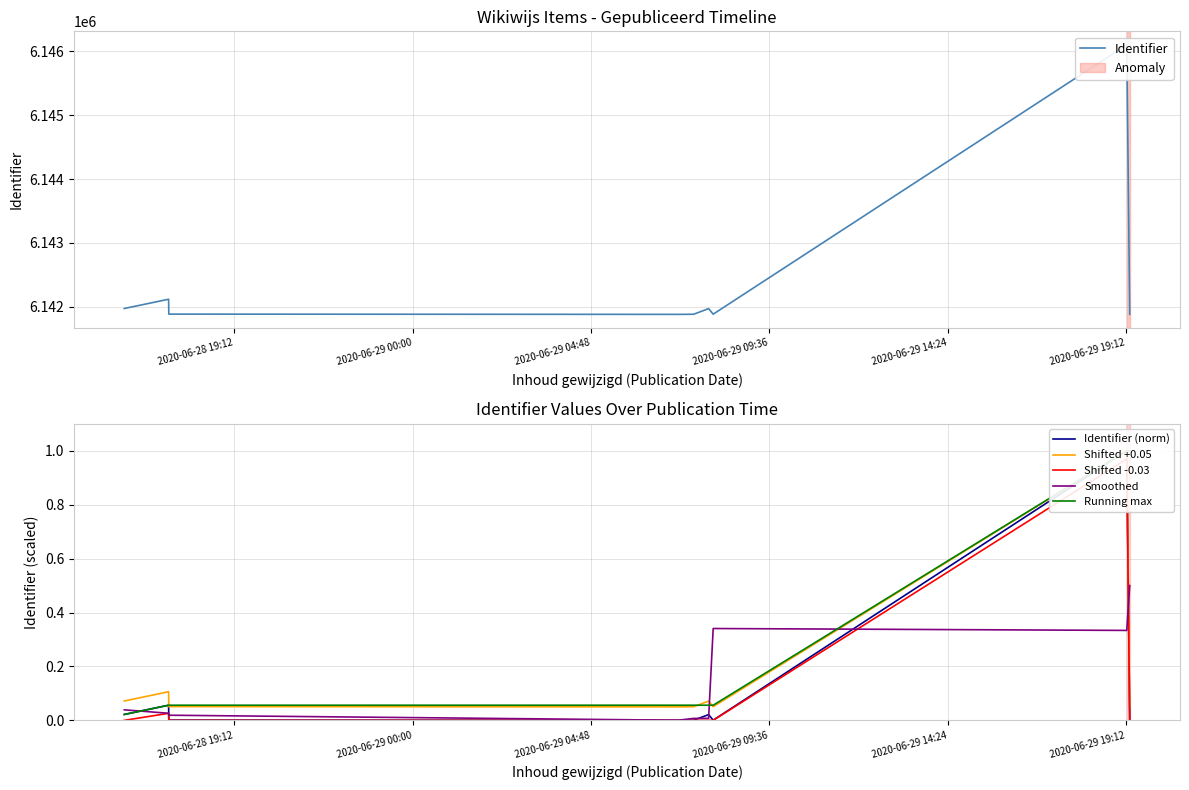

Rank the series by their maximum value, from highest to lowest.

Identifier, Identifier (norm), Shifted +0.05, Running max, Shifted -0.03, Smoothed